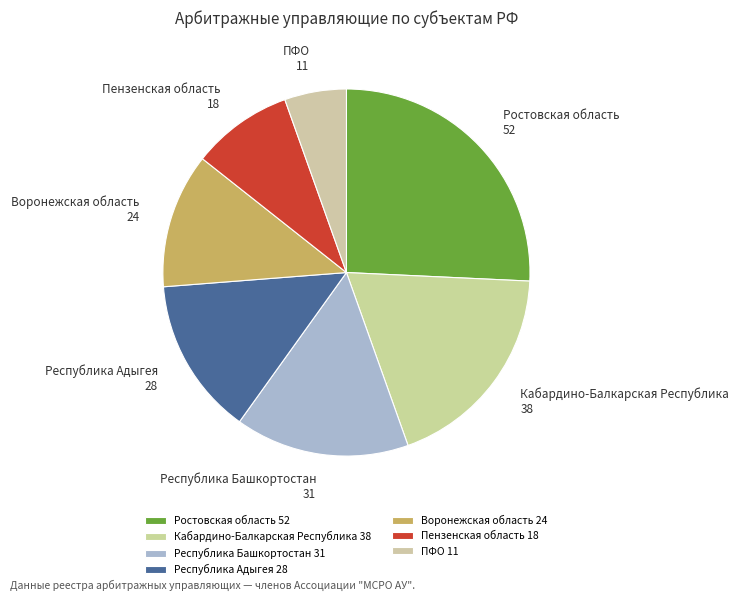

Which has a higher value, ПФО or Ростовская область?

Ростовская область